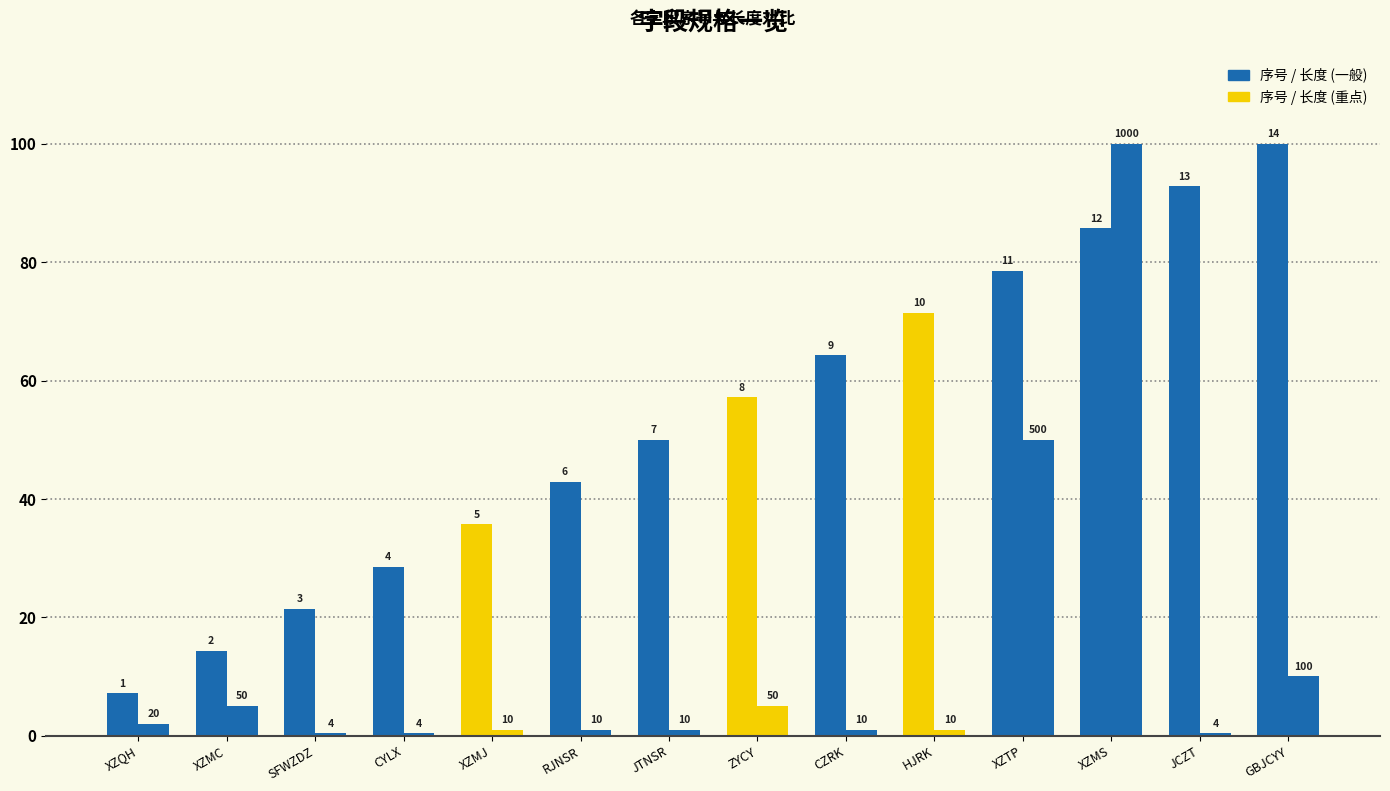

Reading left to right, list all the values displayed in this chart.

序号: 7.1	14.3	21.4	28.6	35.7	42.9	50.0	57.1	64.3	71.4	78.6	85.7	92.9	100.0
长度: 2.0	5.0	0.4	0.4	1.0	1.0	1.0	5.0	1.0	1.0	50.0	100.0	0.4	10.0